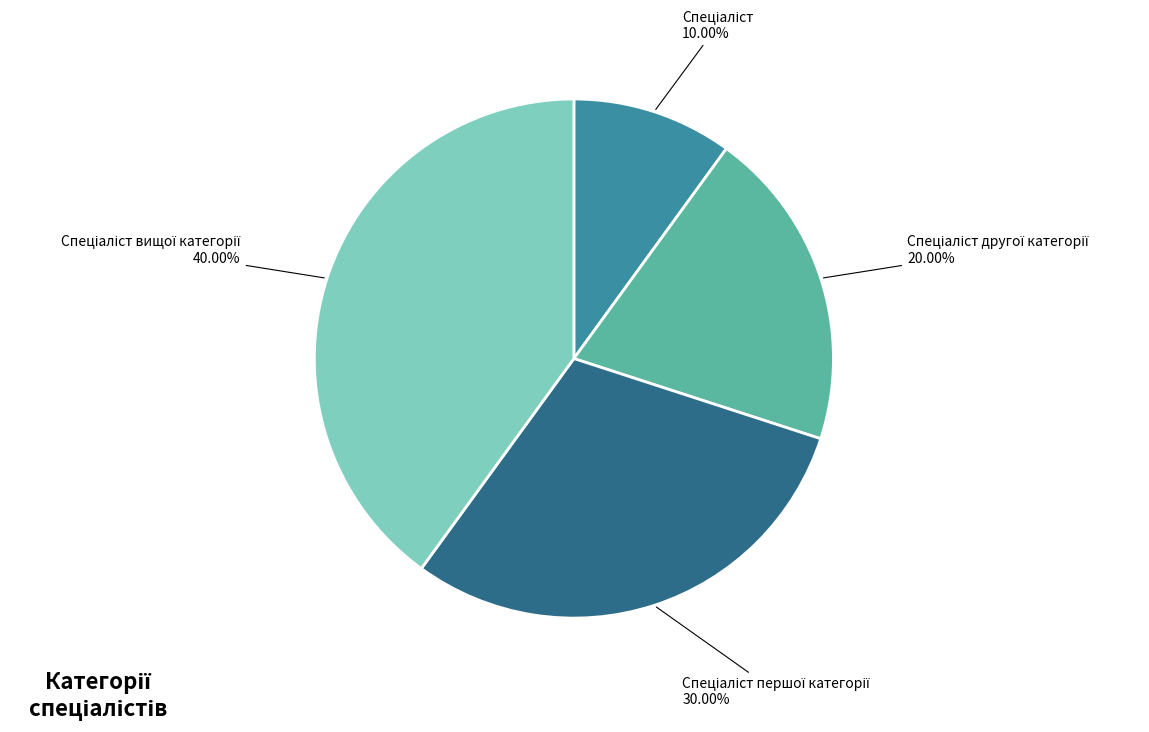

Does any single category account for the majority?

No